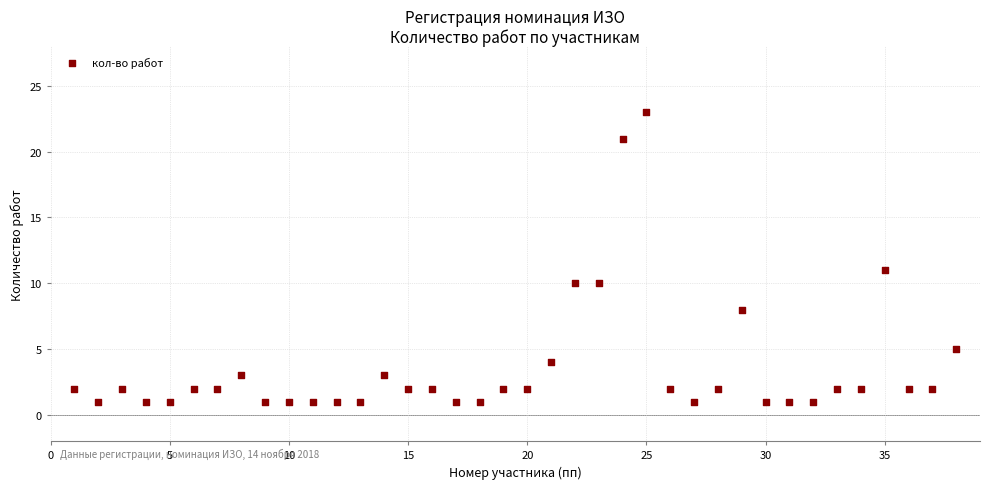

What Y value in the scatter plot is closest to 12?

11